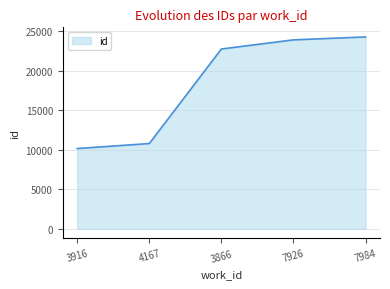

List the labels in order of value, smallest first.

3916, 4167, 3866, 7926, 7984